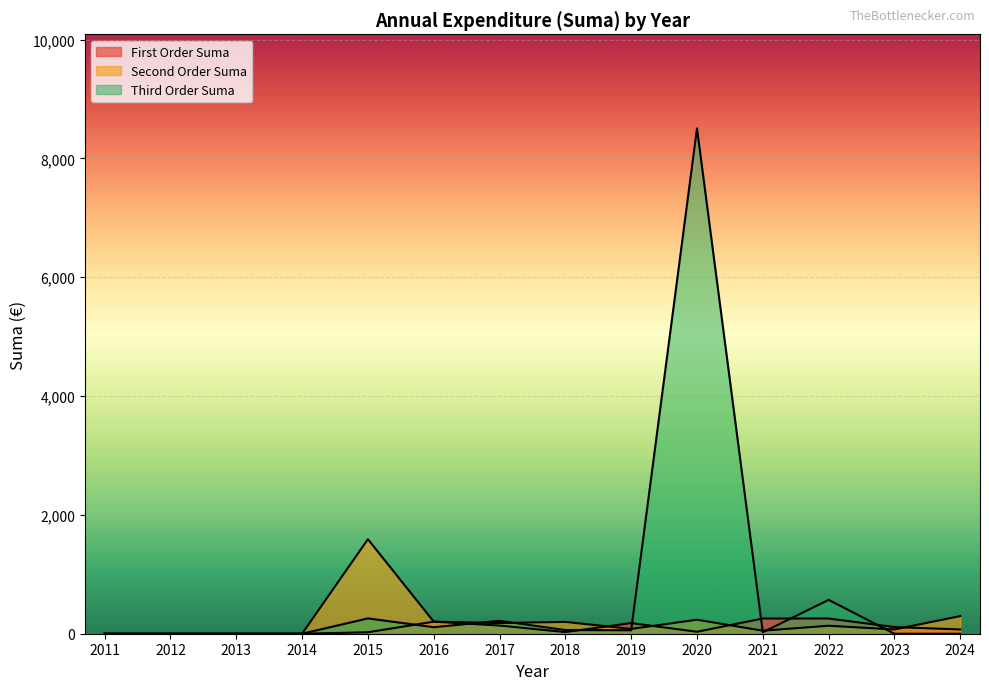

Does the chart display data point markers on the line(s)?

No